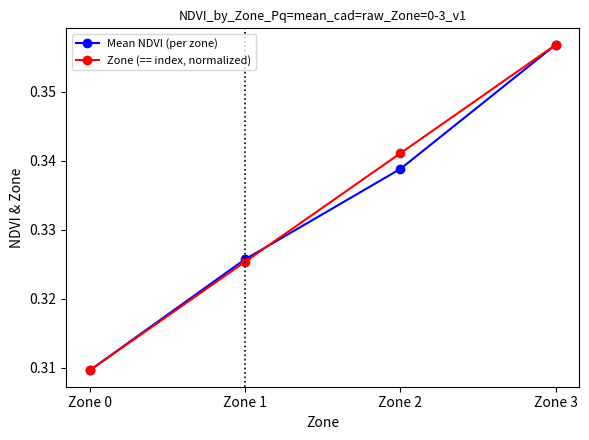

True or false: Mean NDVI (per zone) has a value of 0.1 at Zone 1.

False